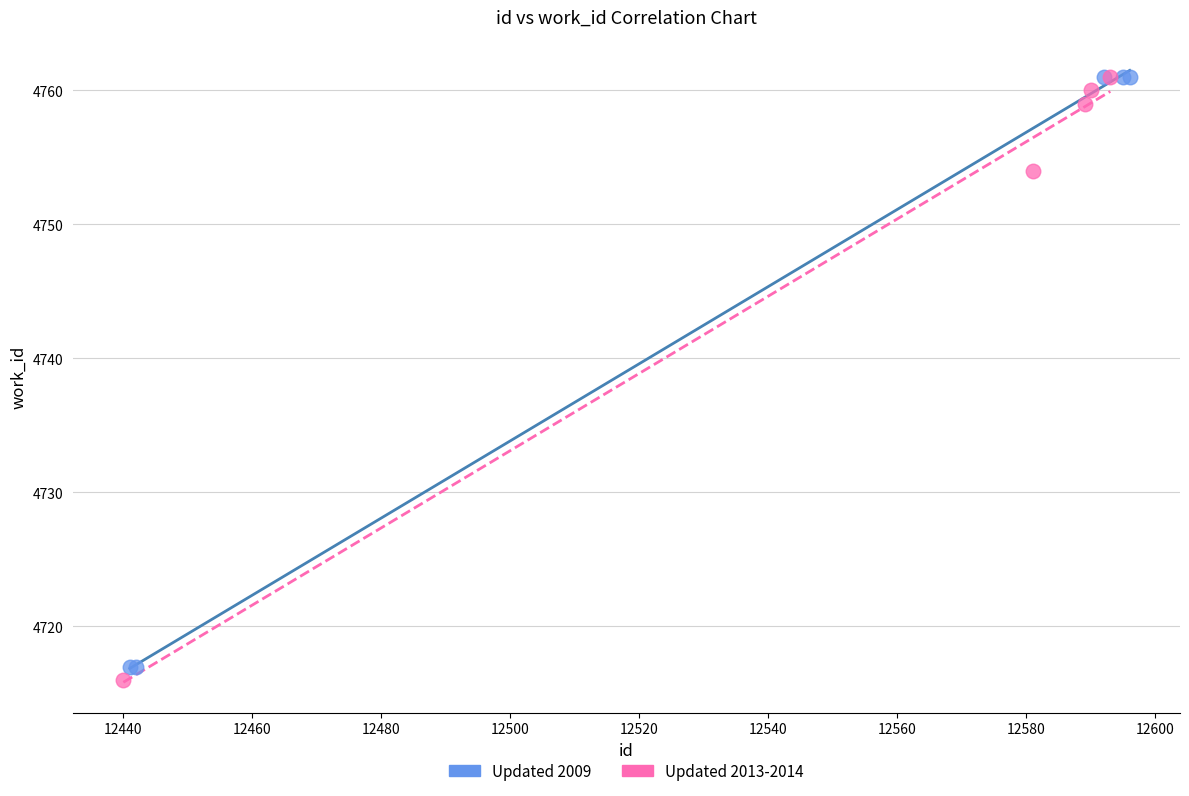

Which series reaches the minimum Y coordinate?

Updated 2013-2014